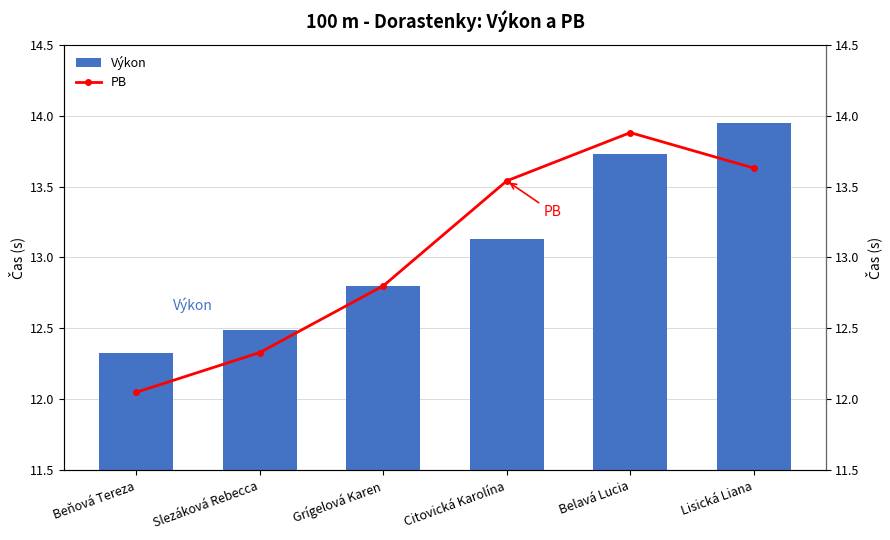

Reading left to right, list all the values displayed in this chart.

Výkon: 12.3	12.5	12.8	13.1	13.7	13.9
PB: 12.1	12.3	12.8	13.5	13.9	13.6